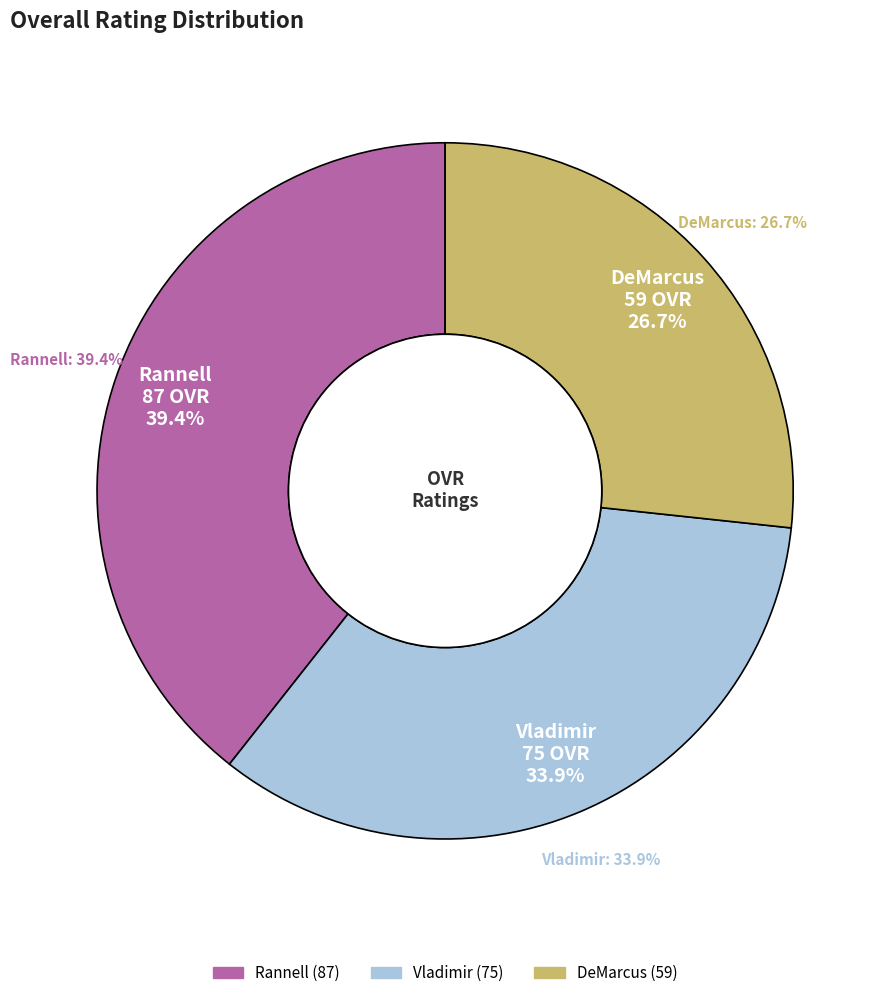

How many slices are in this pie chart?

3